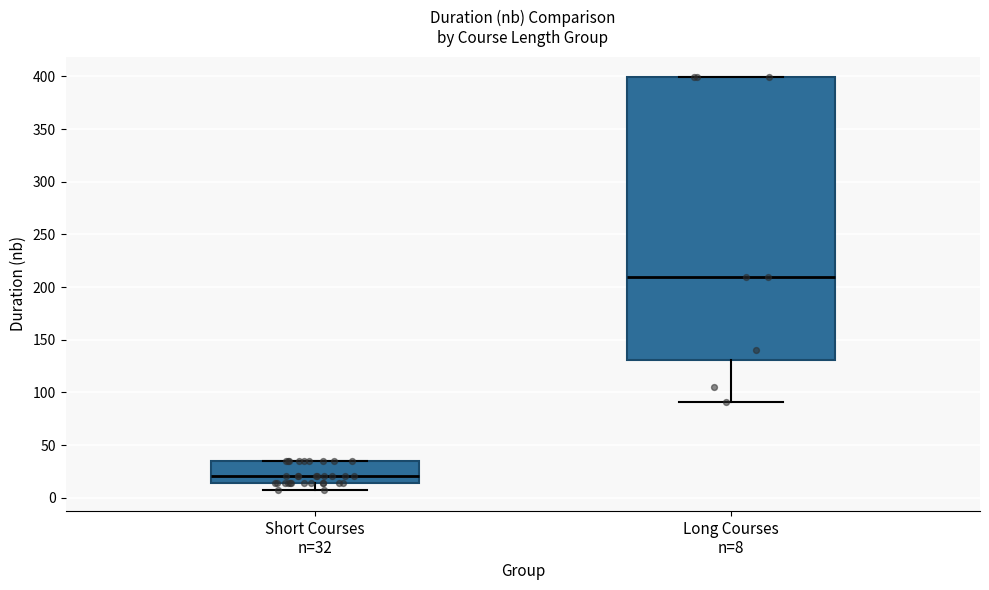

Comparing the boxes themselves (not the whiskers), which one is the tallest?

Long Courses n=8